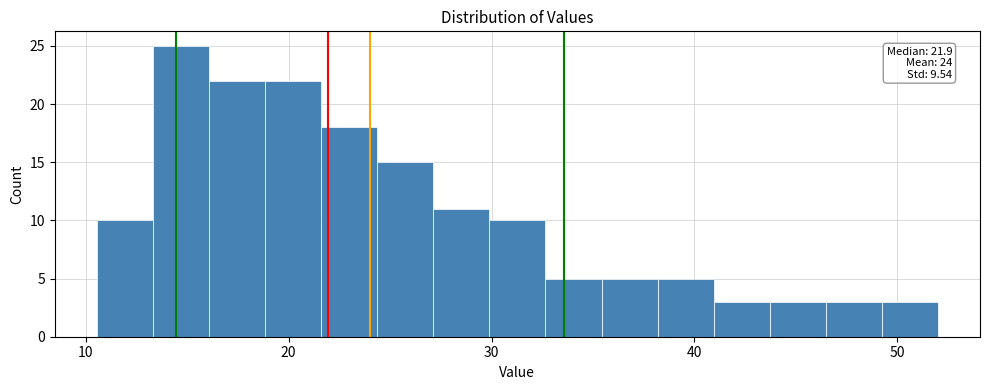

Read against the x-axis, roughly where is the centre of the tallest bar?

15